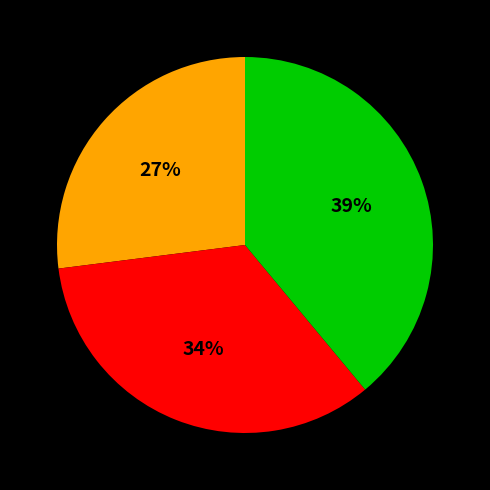

Is there a majority slice in this chart?

No